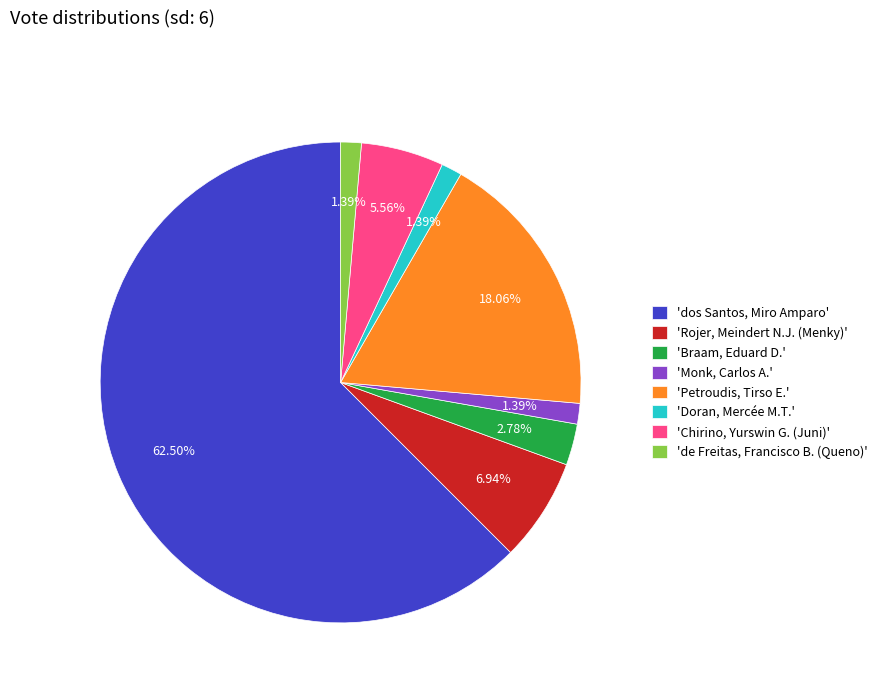

Count the number of slices in the pie.

8